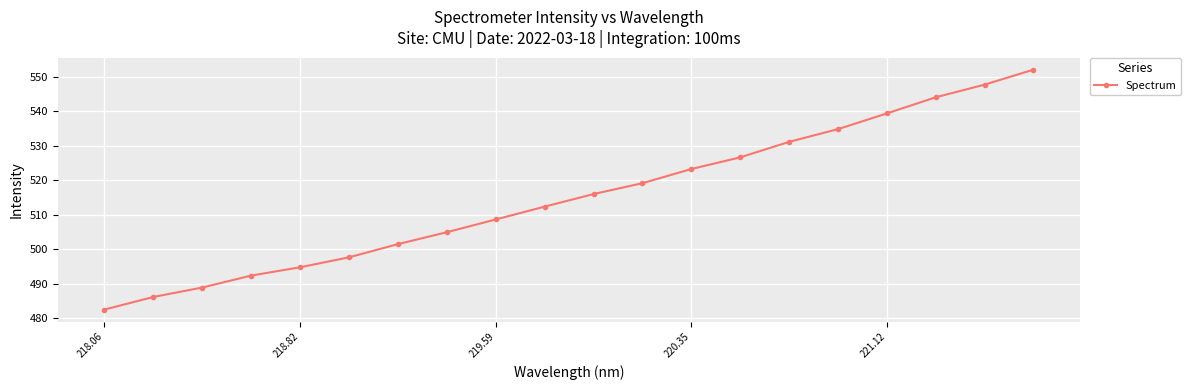

What is the minimum value shown in the chart?

482.4